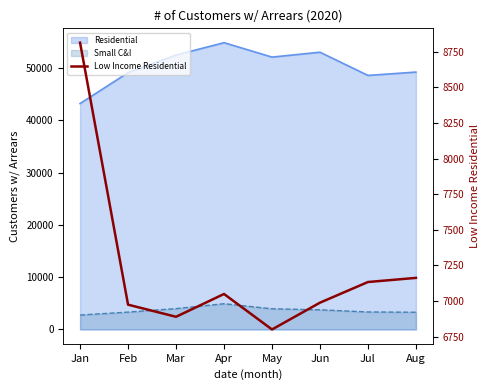

Rank the categories by value from lowest to highest.

May, Mar, Feb, Jun, Apr, Jul, Aug, Jan